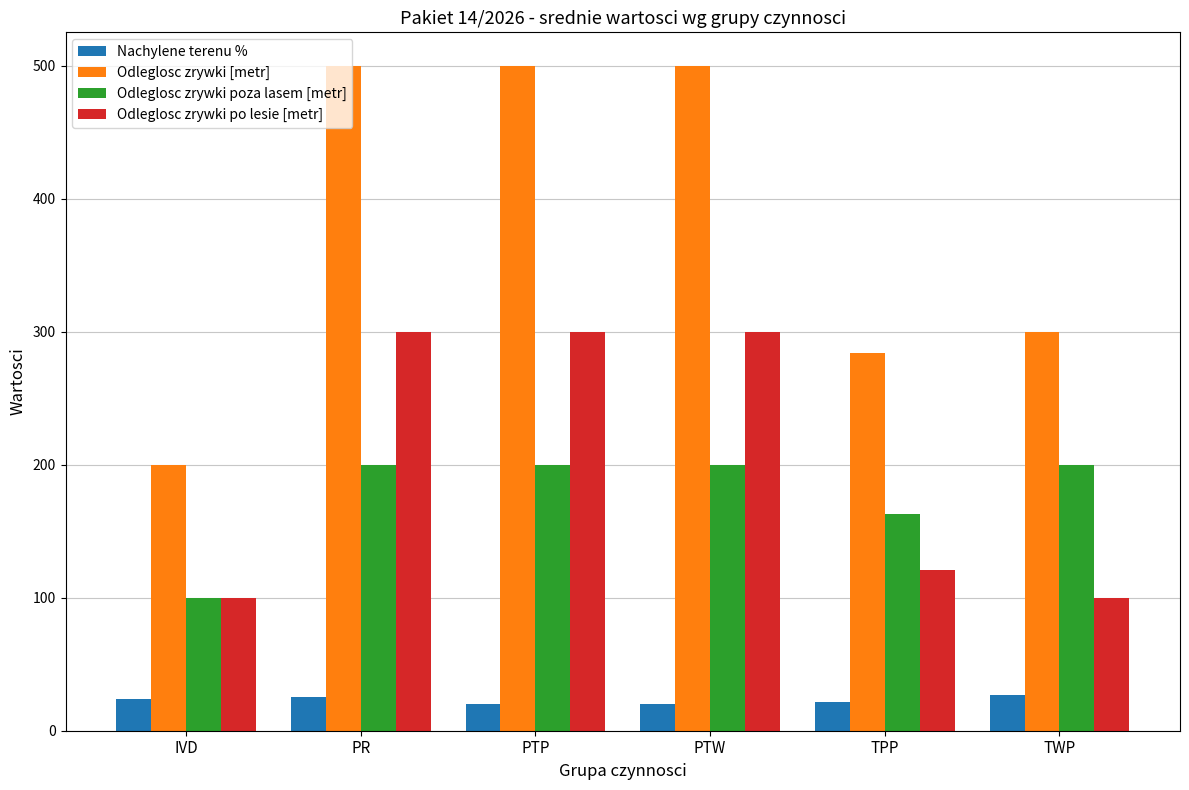

How many distinct data groups are displayed?

4